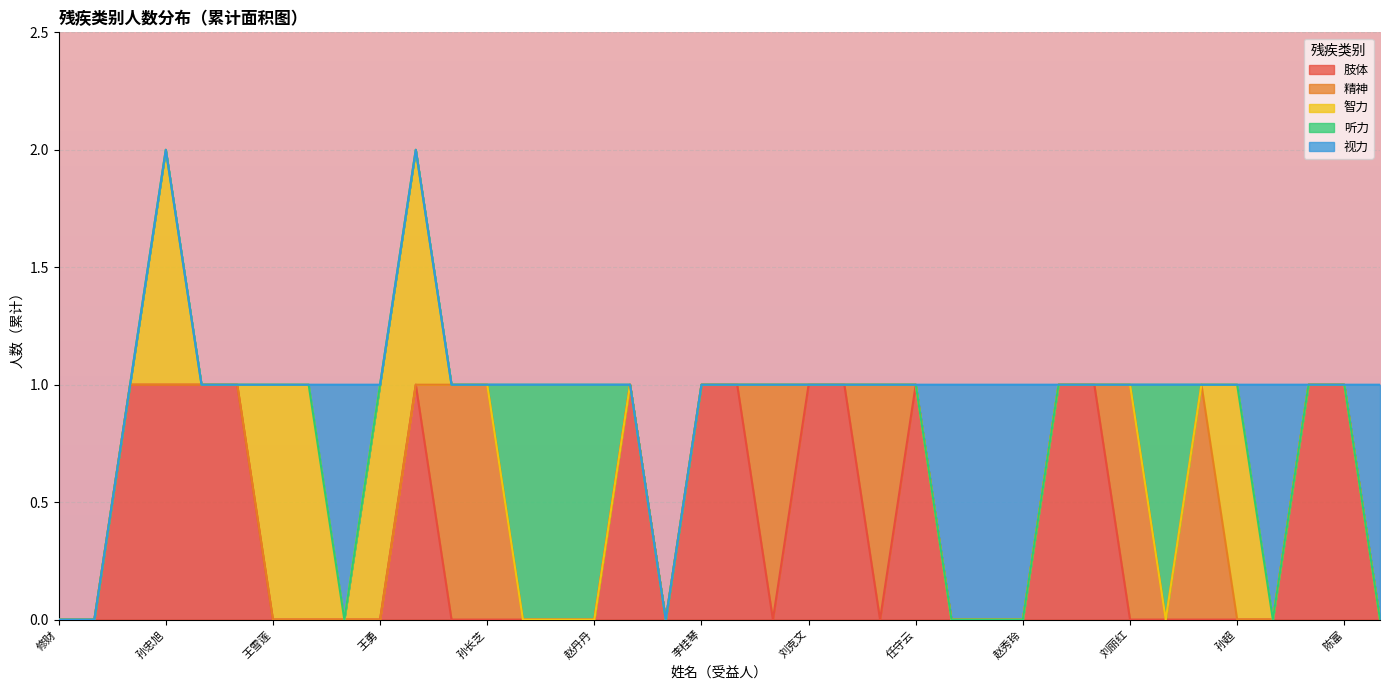

True or false: 听力 and 视力 intersect in this chart.

False